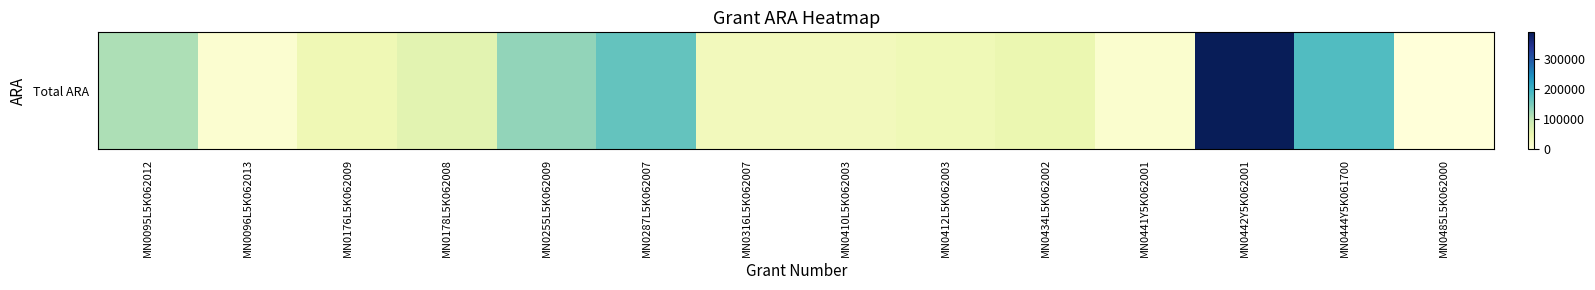

What is the greatest value displayed?

389743